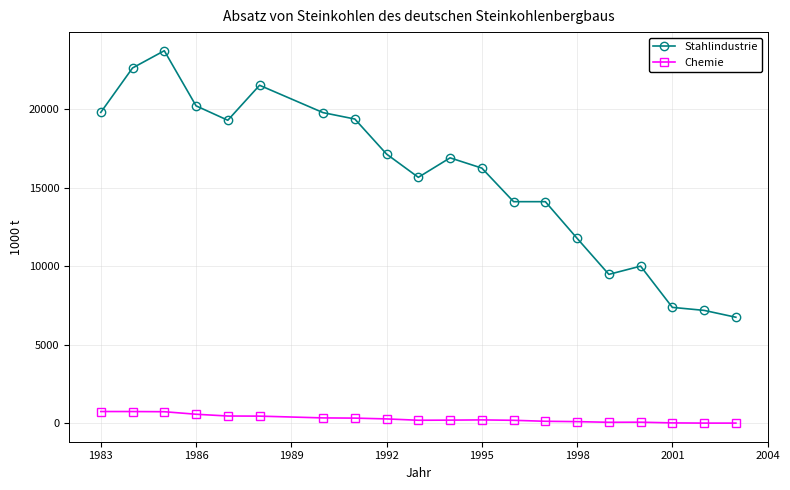

True or false: Stahlindustrie and Chemie intersect in this chart.

False